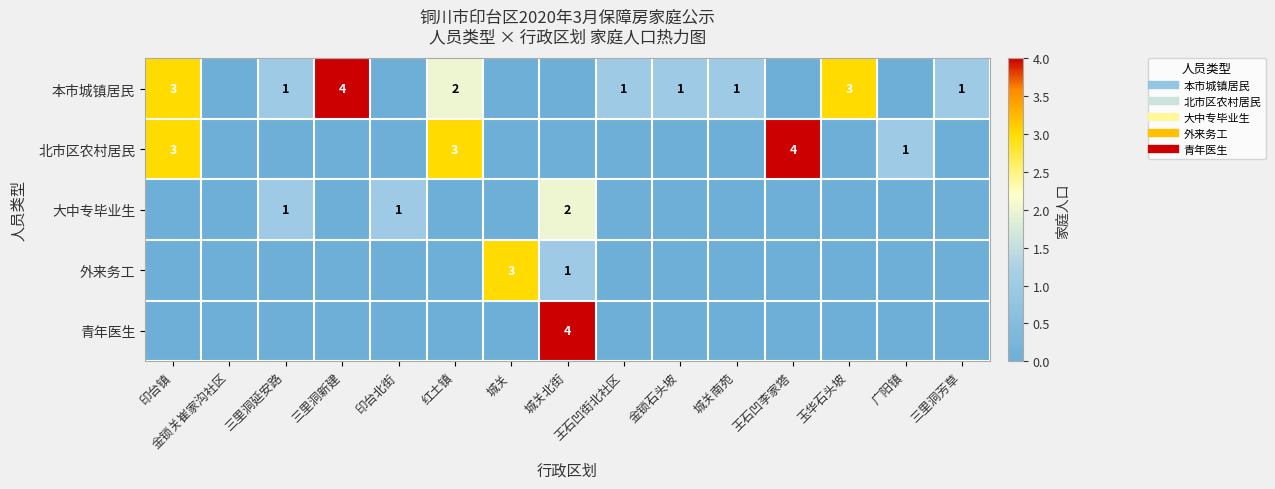

What is the difference between the 本市城镇居民 values at 玉华石头坡 and 三里洞延安路?

2